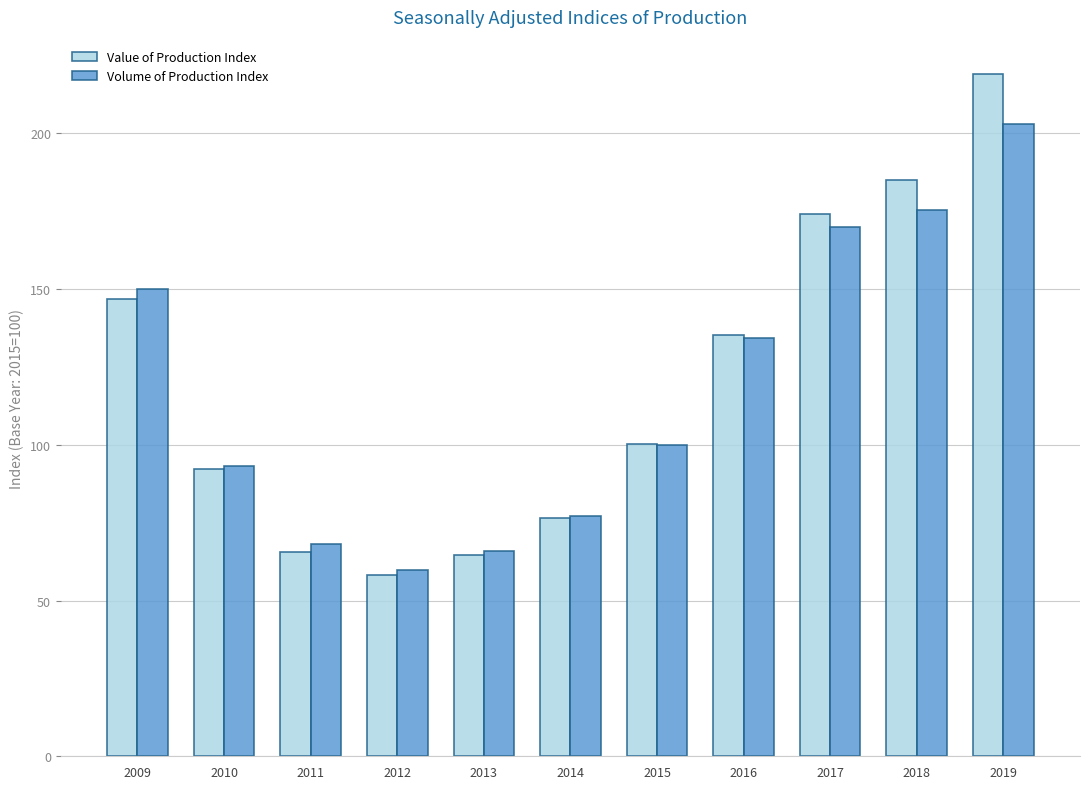

Which series has the widest spread of values?

Value of Production Index